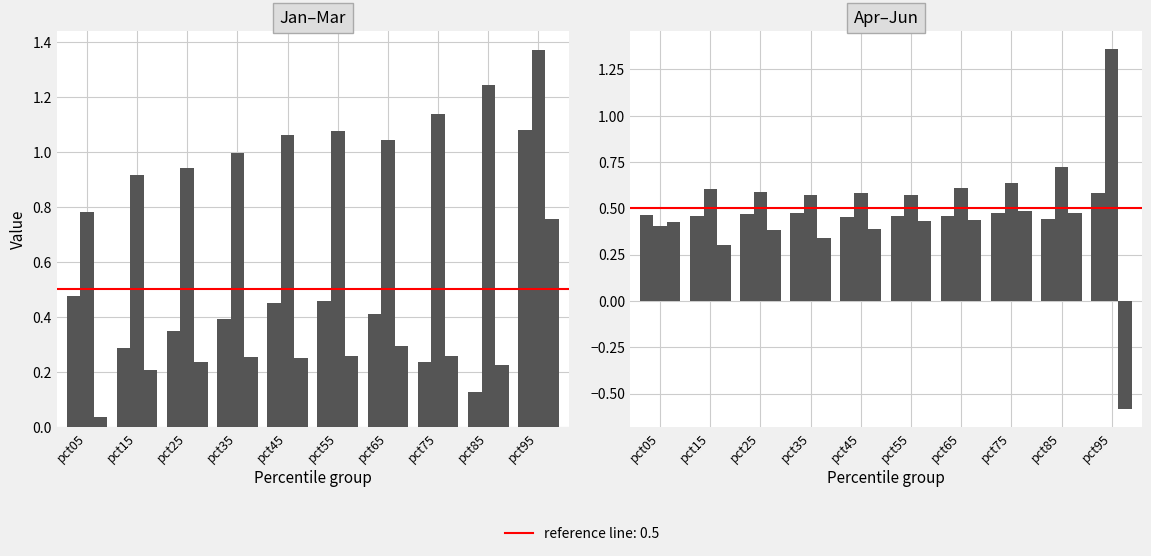

Is it true that Apr equals 0.7 at pct15?

False